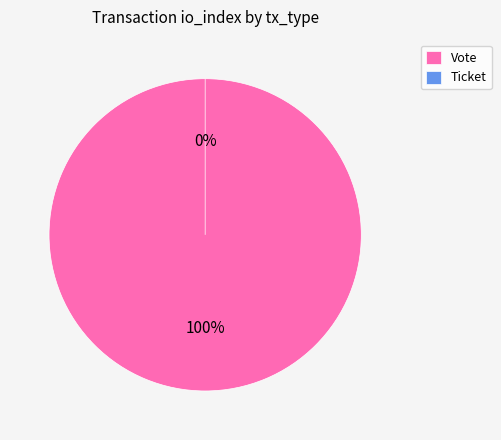

How many slices are in this pie chart?

2